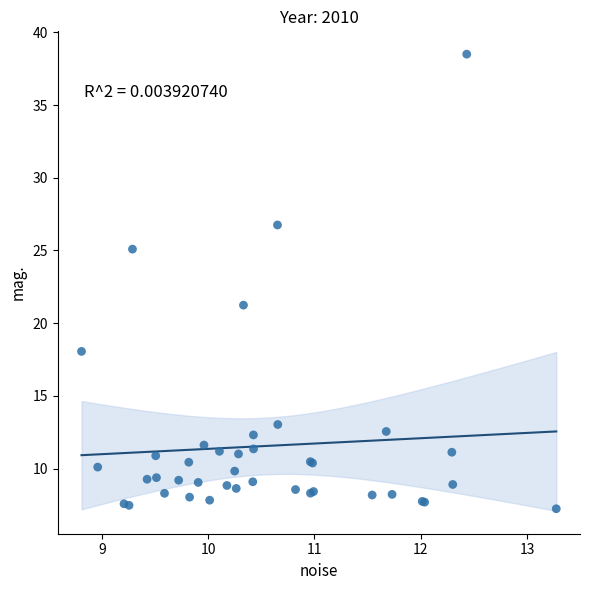

What Y value in the scatter plot is closest to 22?

21.2